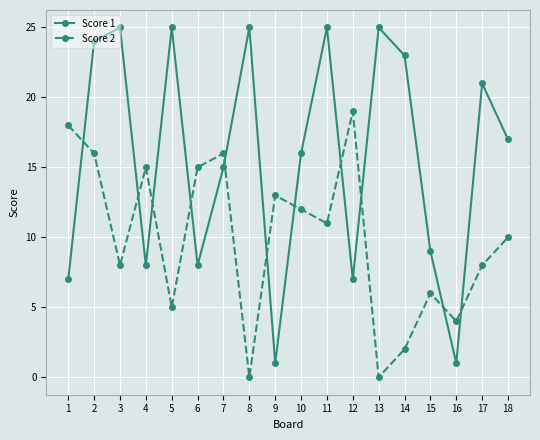

True or false: Score 2 and Score 1 intersect in this chart.

True